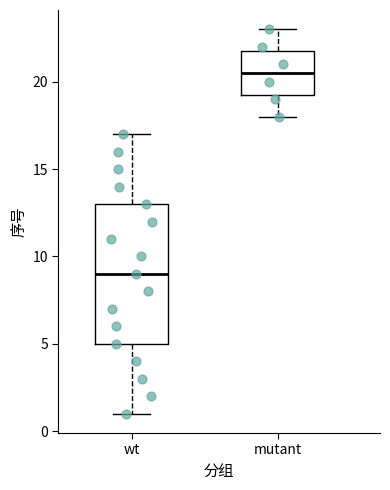

Where does the upper whisker of the box for mutant end on the y-axis? The values are not printed on the chart, so give them approximately, as read against the axis.

23.0